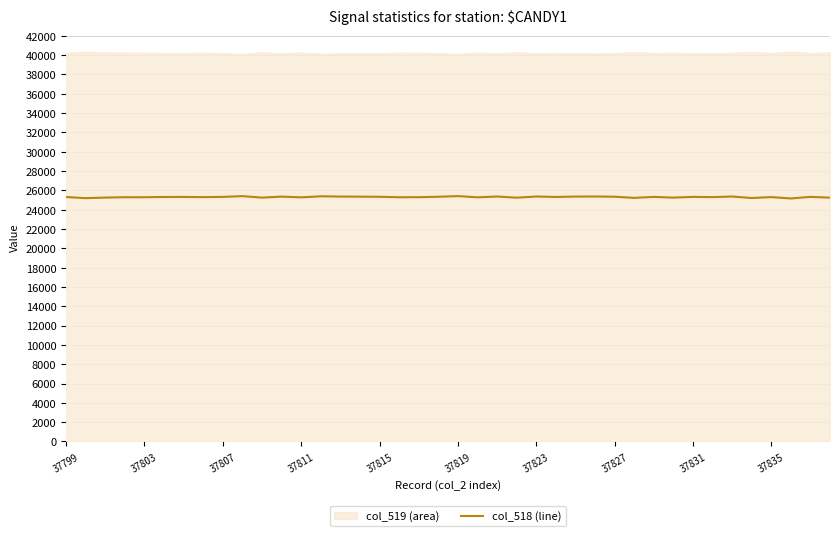

What is the minimum value for col_518 (line)?

25162